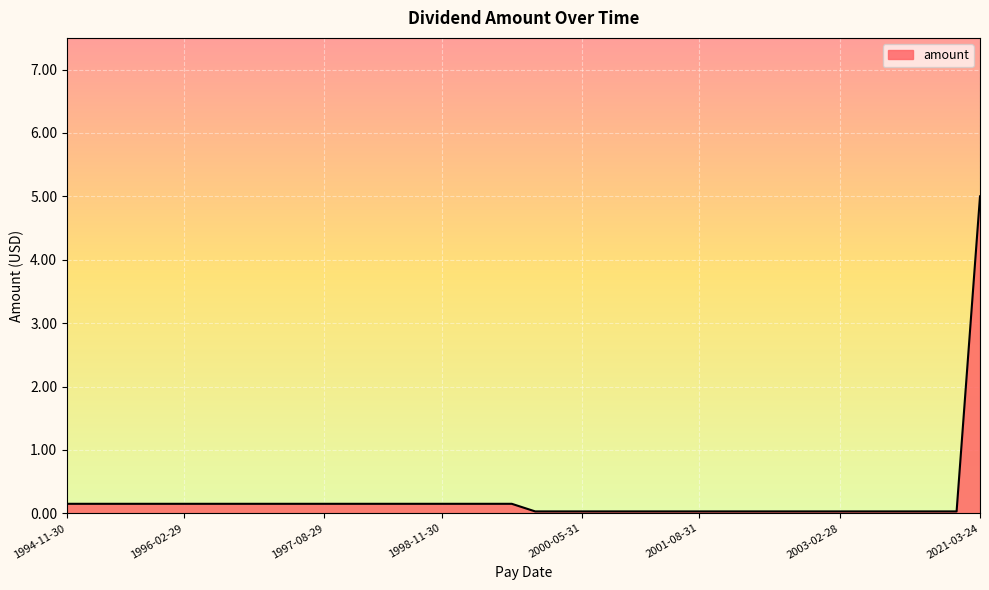

What is the greatest value displayed?

5.0